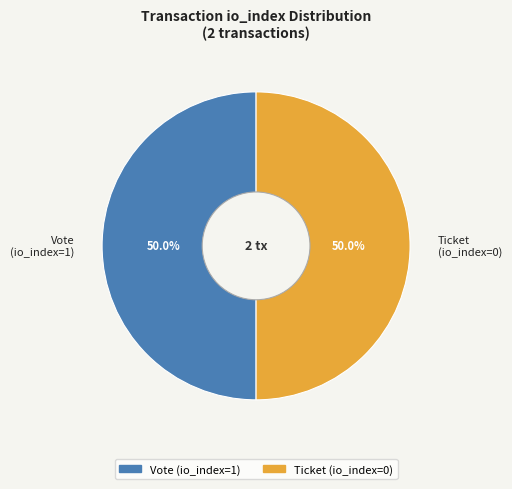

What is the ratio of the value at Vote (io_index=1) to the value at Ticket (io_index=0)?

1.0